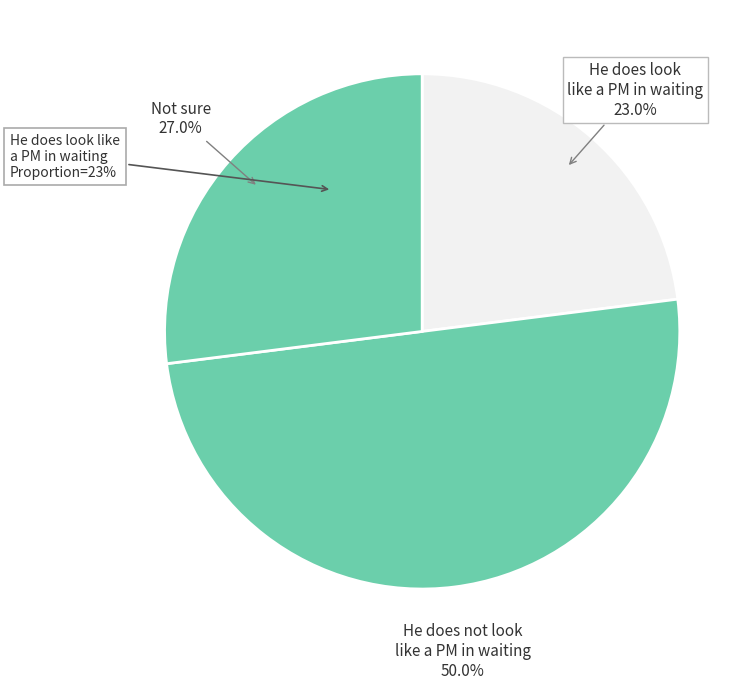

How many segments does this pie chart have?

3